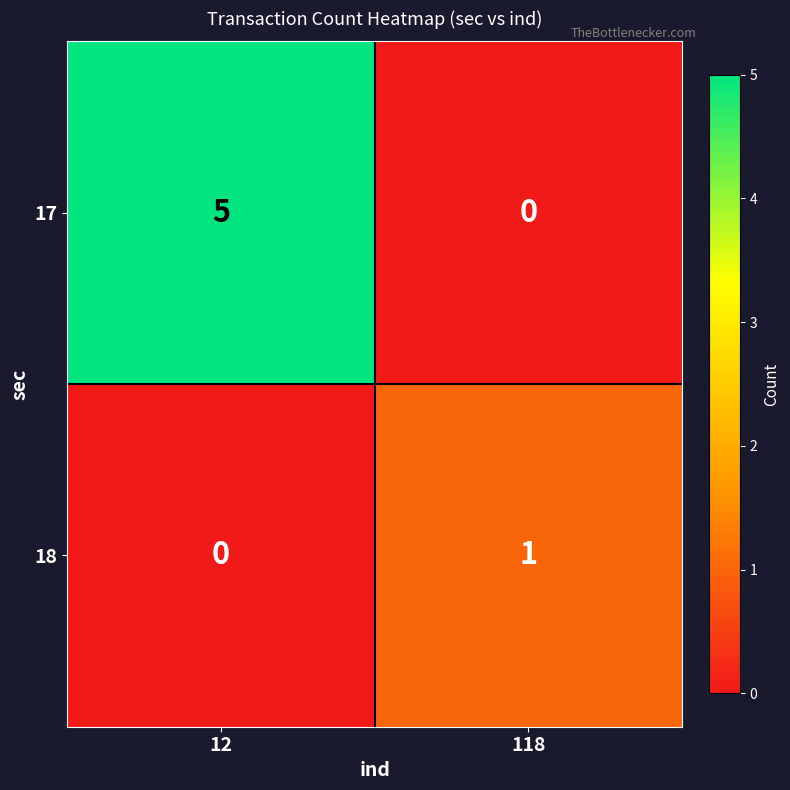

Reading left to right, list all the values displayed in this chart.

17: 5	0
18: 0	1